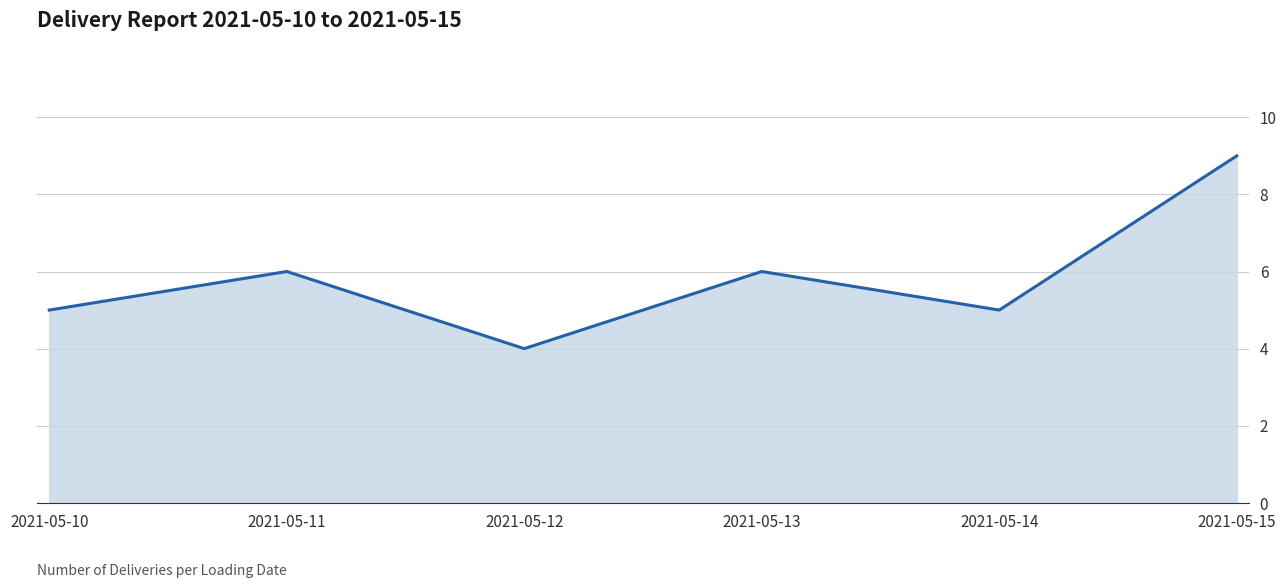

What is the average value?

6